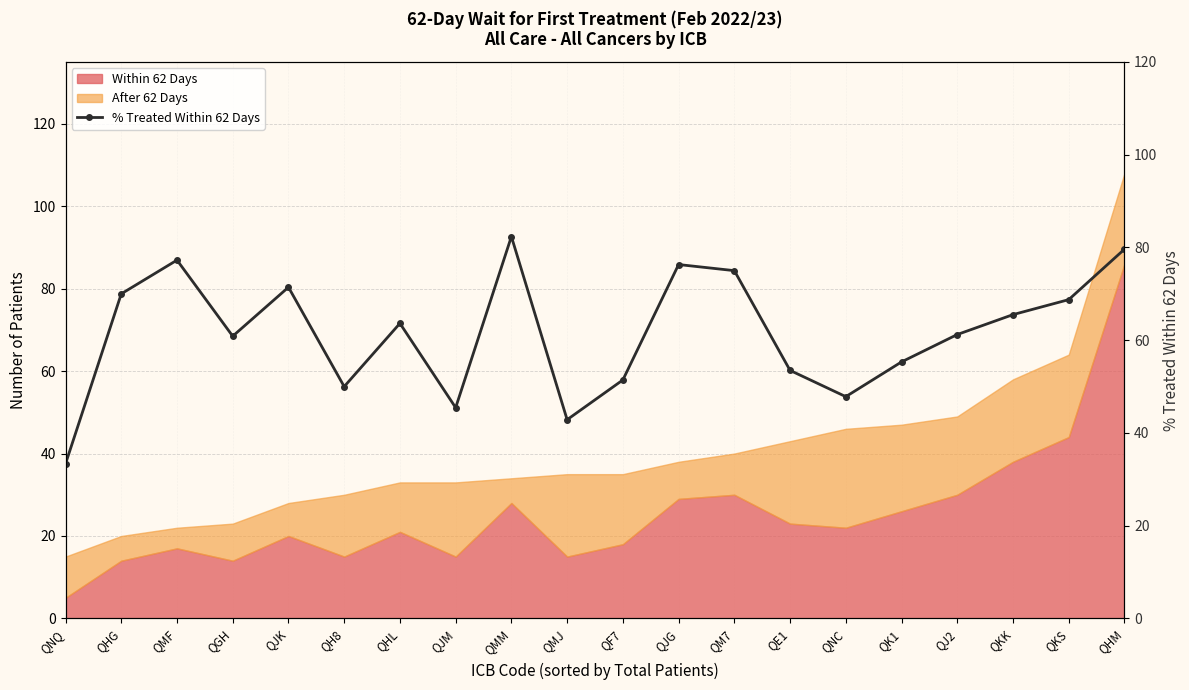

What is the minimum value shown in the chart?

33.3